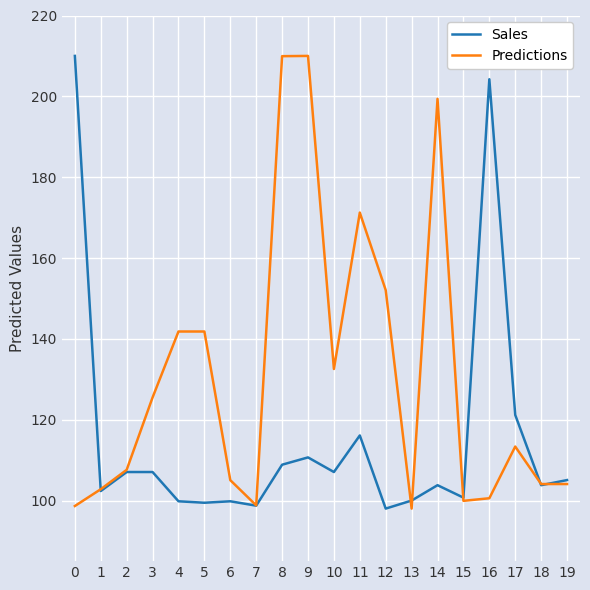

Is the value of Predictions at 0 greater than the value of Sales at 14?

No